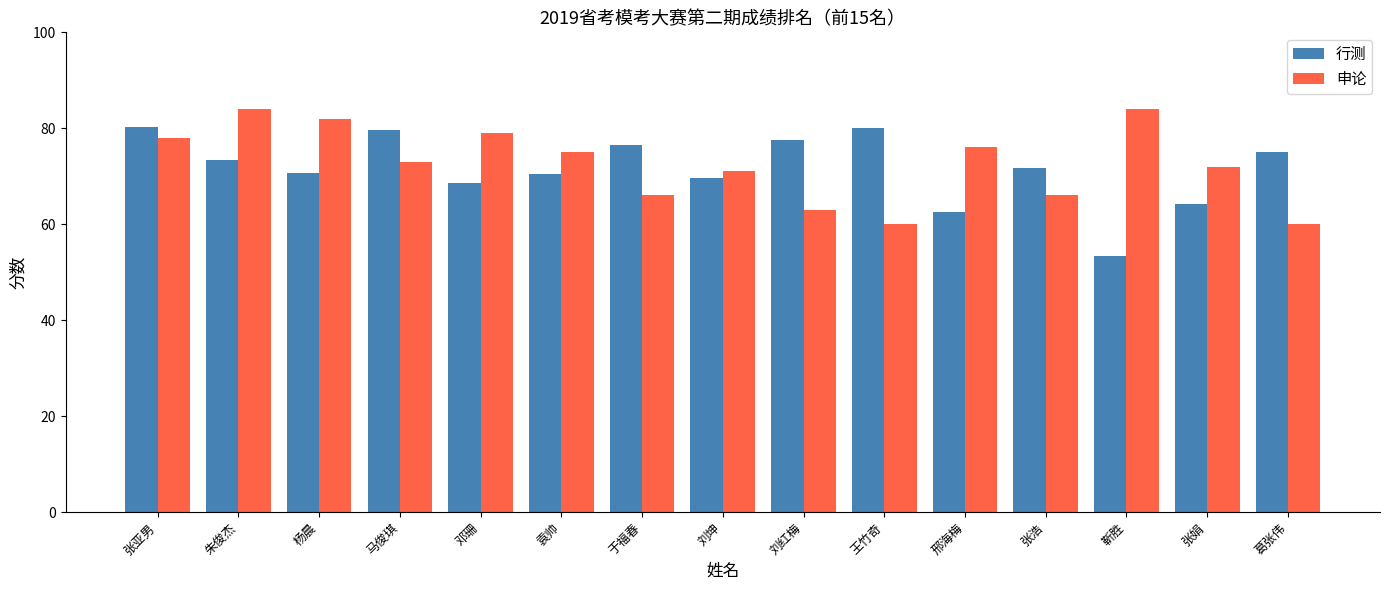

What is the difference between the 申论 values at 袁帅 and 张浩?

9.0